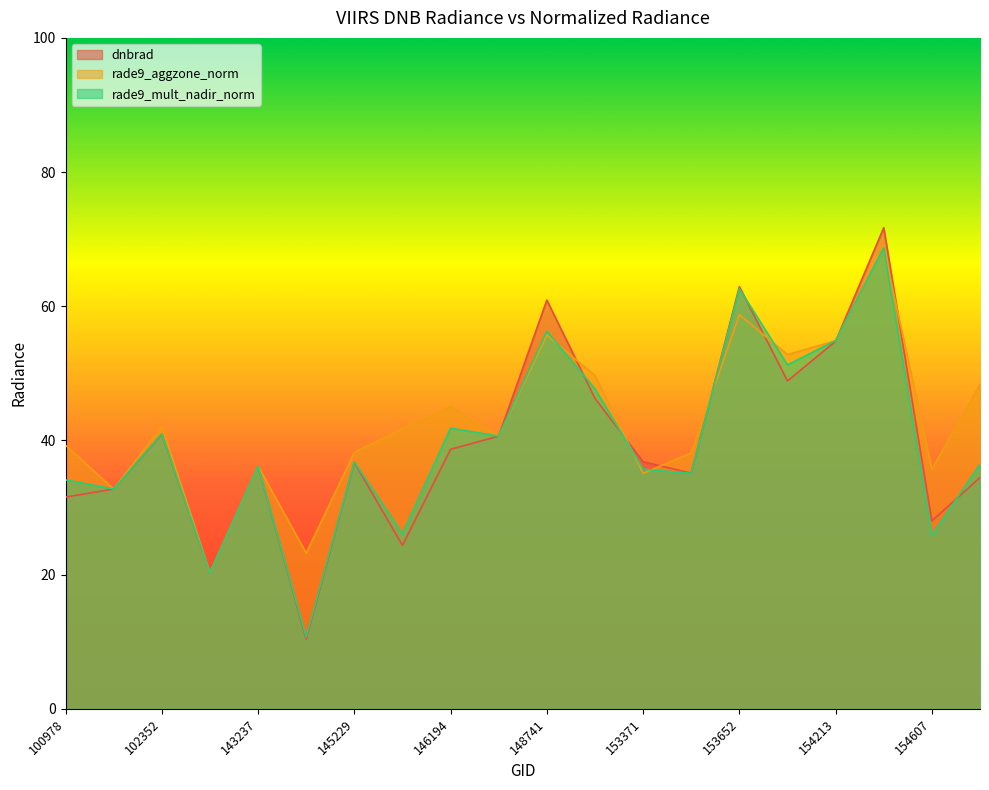

Where does the dnbrad series first go above 36?

102352